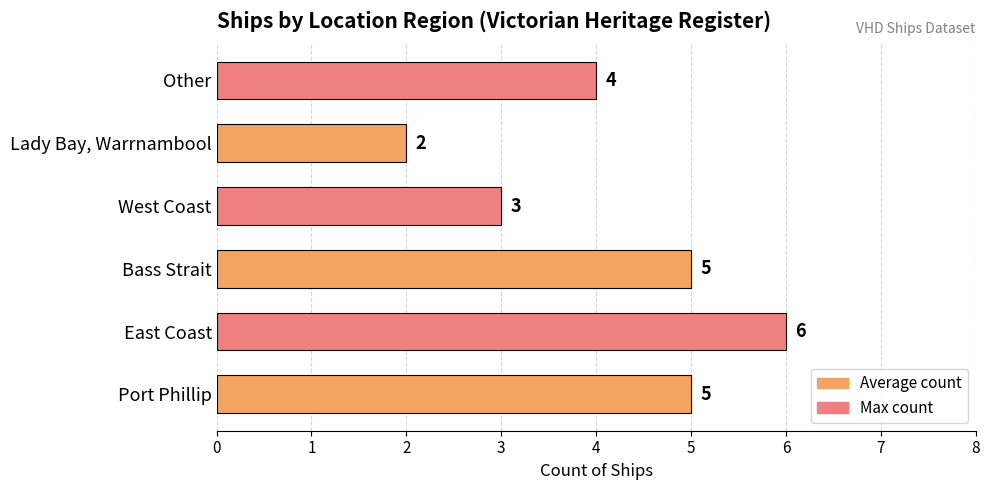

How many series are shown in this chart?

1